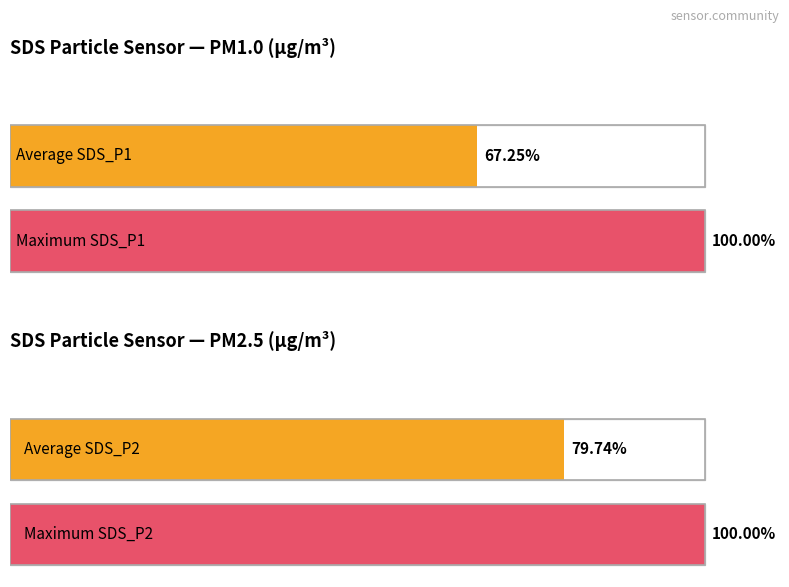

What is the maximum value for Avg SDS_P2?

14.4